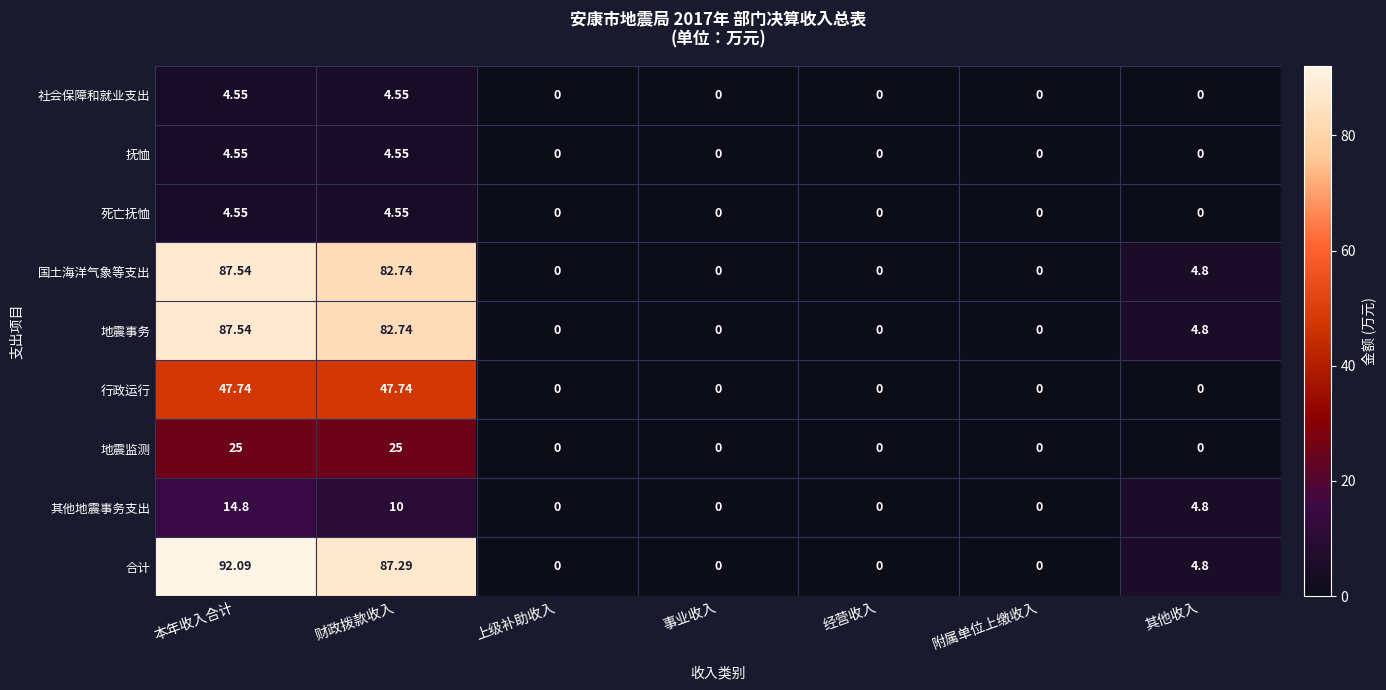

At which category does the chart reach its peak across all series?

本年收入合计